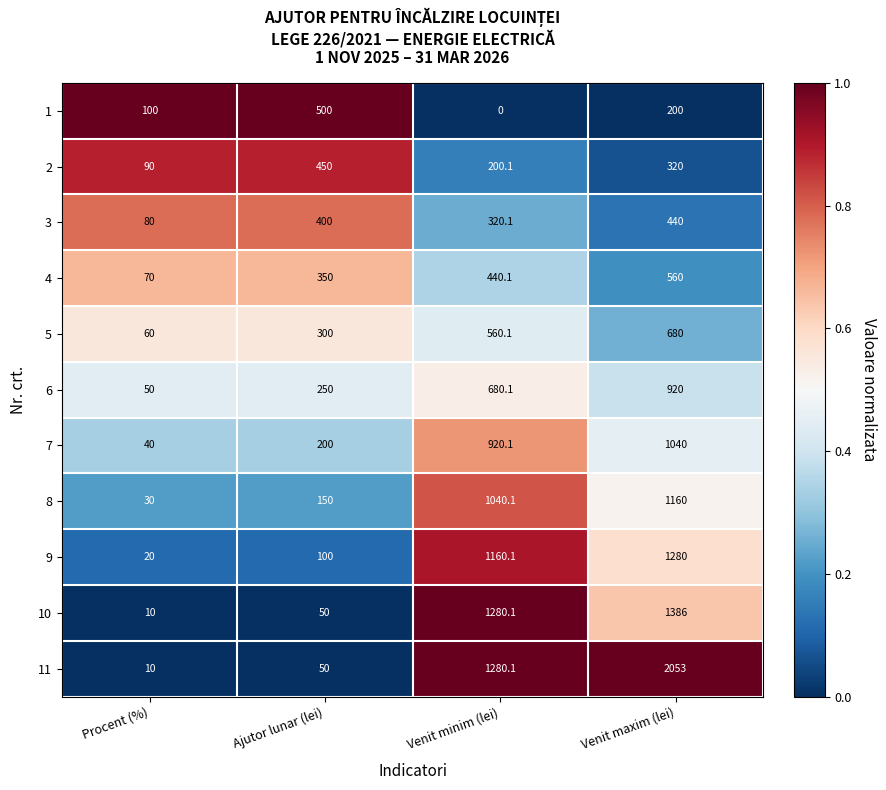

The 2 series shows 200.1 at Venit minim (lei). True or false?

True